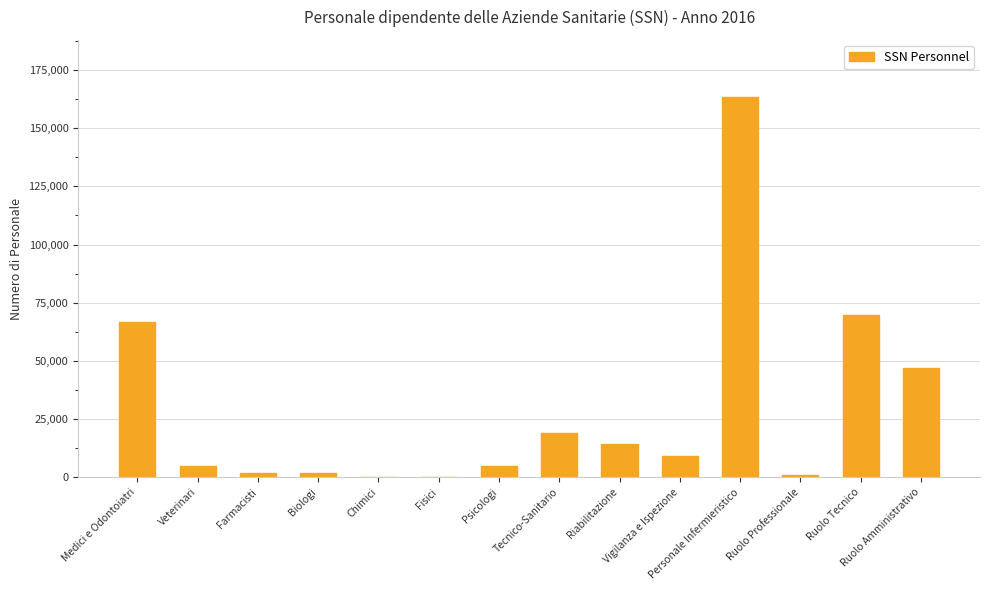

What is the greatest value displayed?

163448